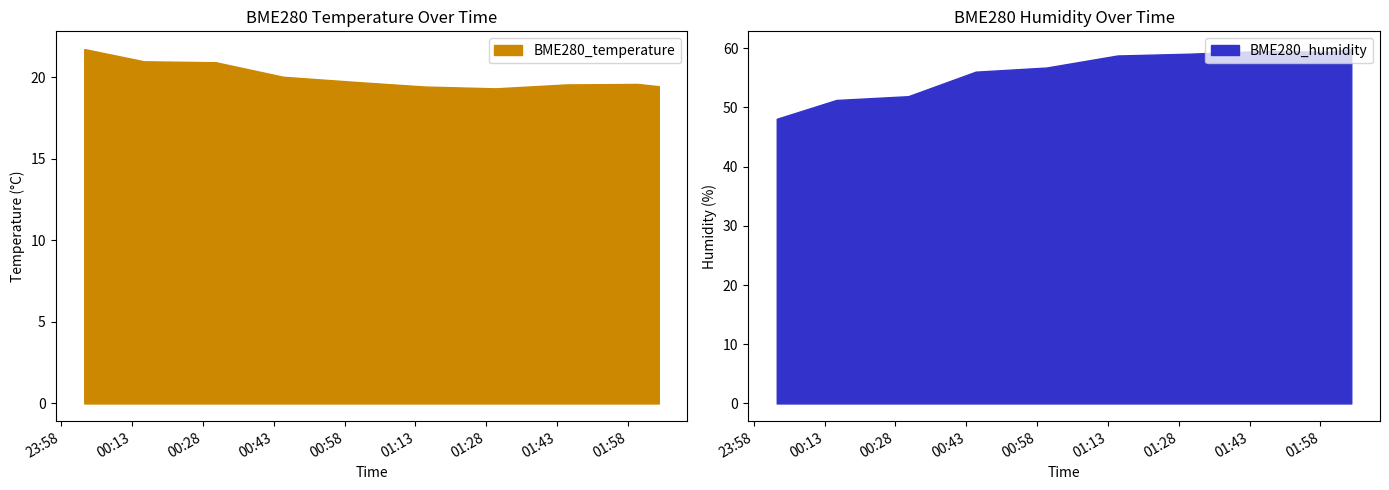

Reading left to right, extract all data points from this chart.

BME280_temperature: 2023/09/27 00:02:53=21.7	2023/09/27 00:15:30=21.0	2023/09/27 00:30:44=20.9	2023/09/27 00:45:00=20.0	2023/09/27 01:00:00=19.7	2023/09/27 01:15:00=19.4	2023/09/27 01:30:00=19.3	2023/09/27 01:45:00=19.6	2023/09/27 02:00:00=19.6	2023/09/27 02:04:31=19.5
BME280_humidity: 2023/09/27 00:02:53=48.1	2023/09/27 00:15:30=51.2	2023/09/27 00:30:44=51.9	2023/09/27 00:45:00=56.0	2023/09/27 01:00:00=56.7	2023/09/27 01:15:00=58.8	2023/09/27 01:30:00=59.1	2023/09/27 01:45:00=59.5	2023/09/27 02:00:00=59.4	2023/09/27 02:04:31=59.9